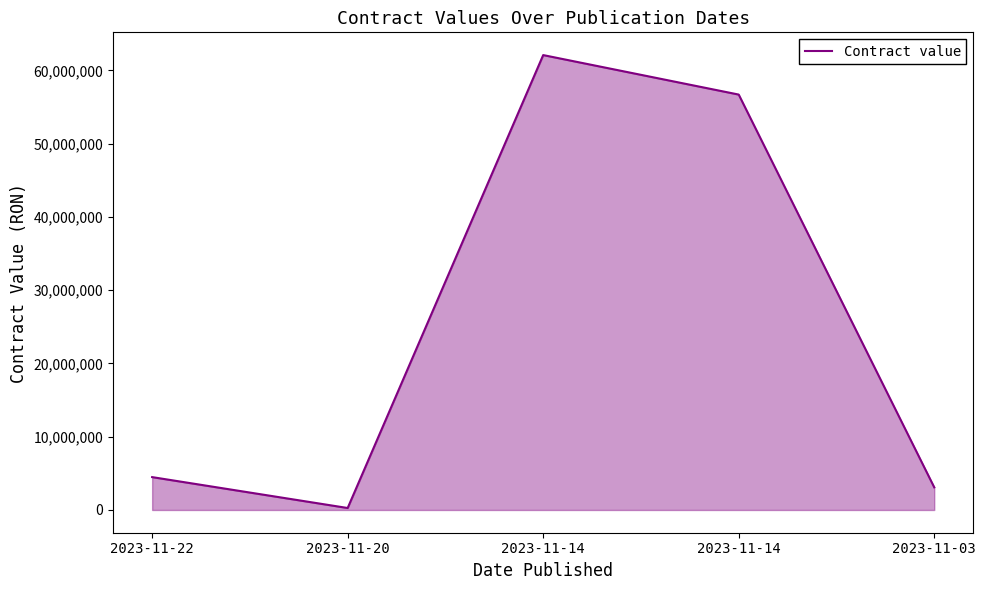

Approximately how many times larger is the value at 2023-11-14 compared to 2023-11-20?

210.7